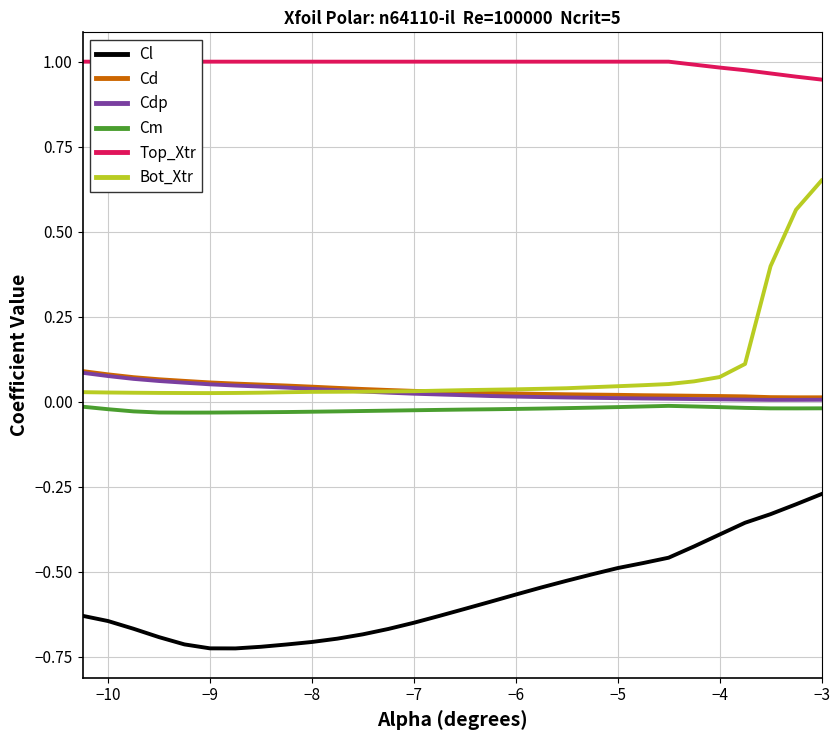

The value of Cd at −7 is 0.1. True or false?

False